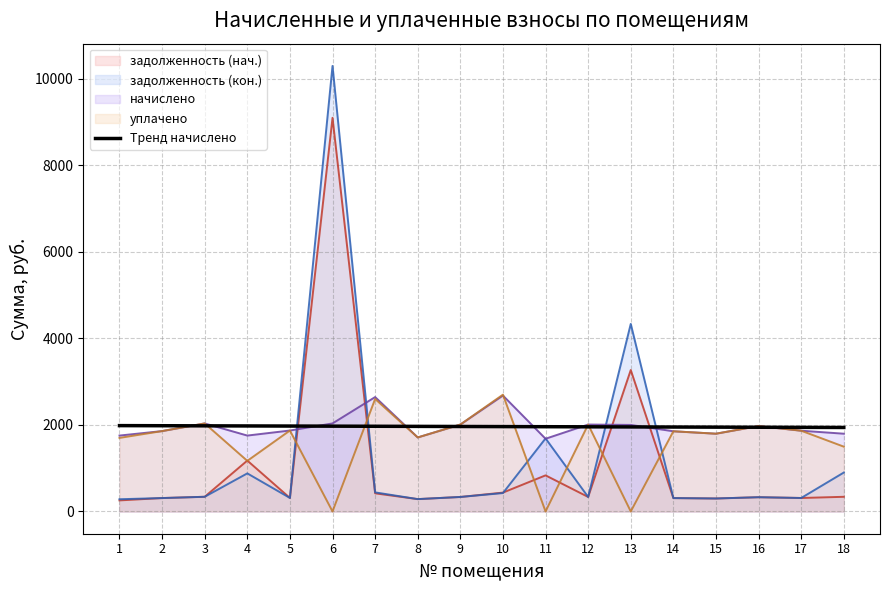

What is the greatest value displayed?

10297.5